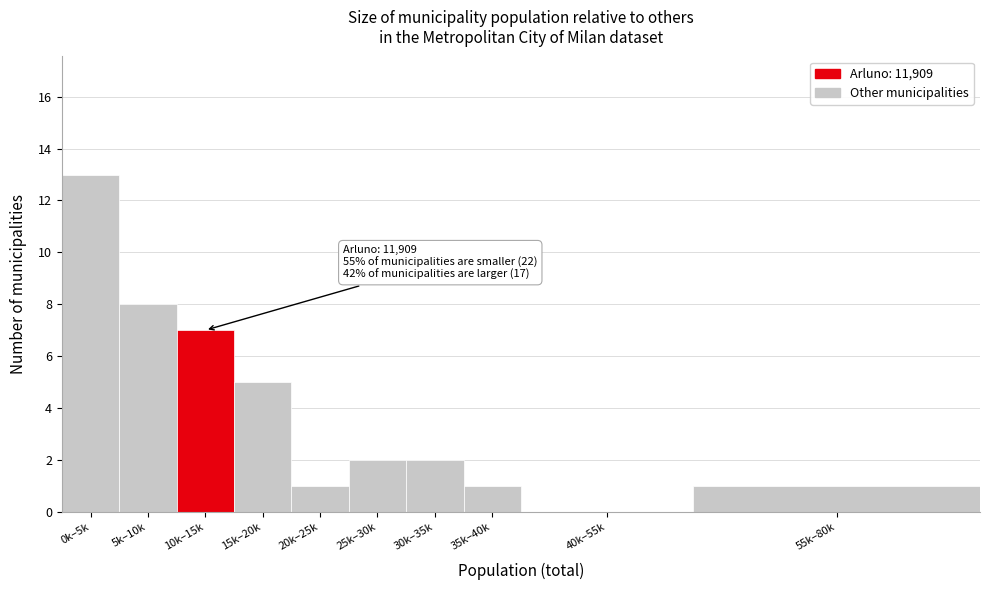

Reading right to left, extract all data points from this chart.

55k–80k=1	40k–55k=0	35k–40k=1	30k–35k=2	25k–30k=2	20k–25k=1	15k–20k=5	10k–15k=7	5k–10k=8	0k–5k=13